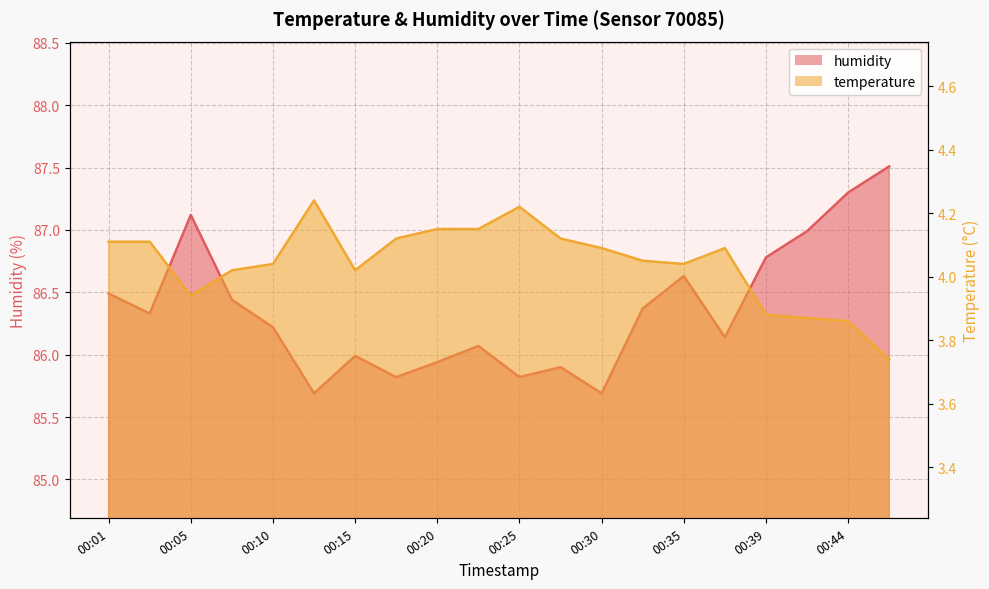

Reading left to right, extract all data points from this chart.

temperature: 4.1	4.1	3.9	4.0	4.0	4.2	4.0	4.1	4.2	4.2	4.2	4.1	4.1	4.0	4.0	4.1	3.9	3.9	3.9	3.7
humidity: 86.5	86.3	87.1	86.4	86.2	85.7	86.0	85.8	85.9	86.1	85.8	85.9	85.7	86.4	86.6	86.1	86.8	87.0	87.3	87.5